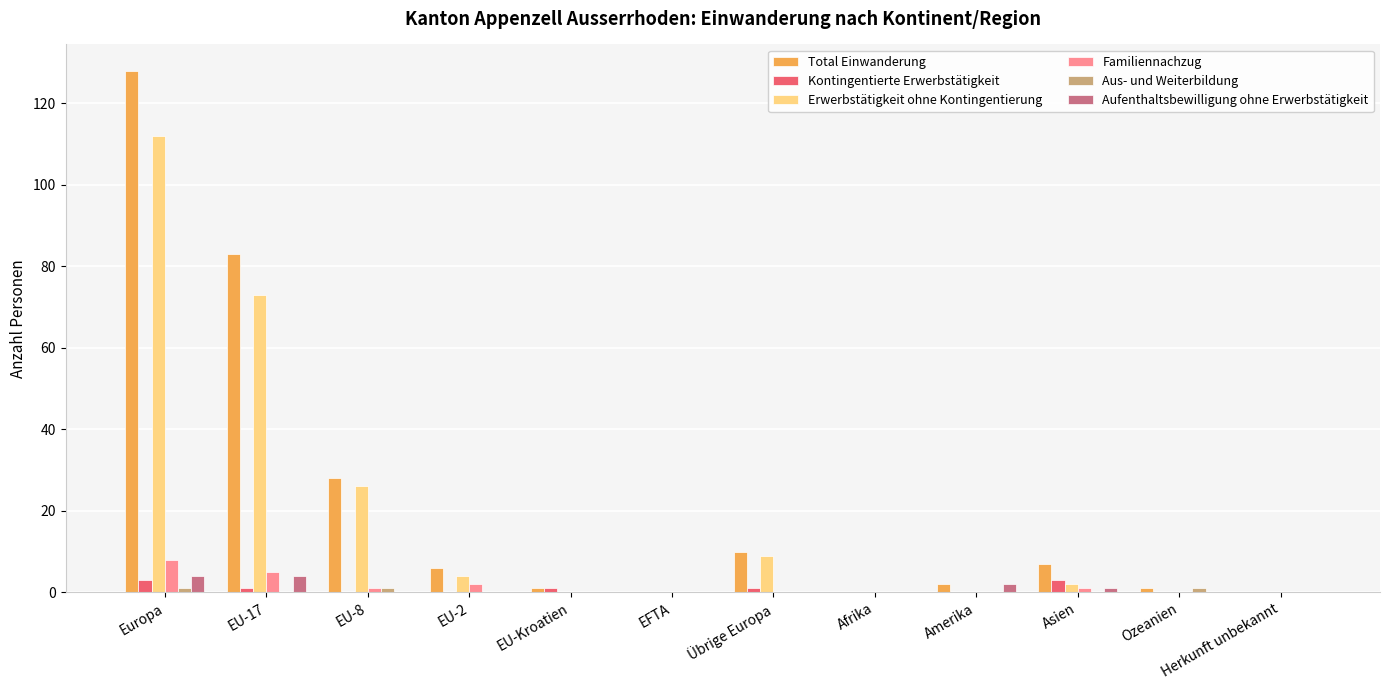

What is the highest value of the Kontingentierte Erwerbstätigkeit series?

3